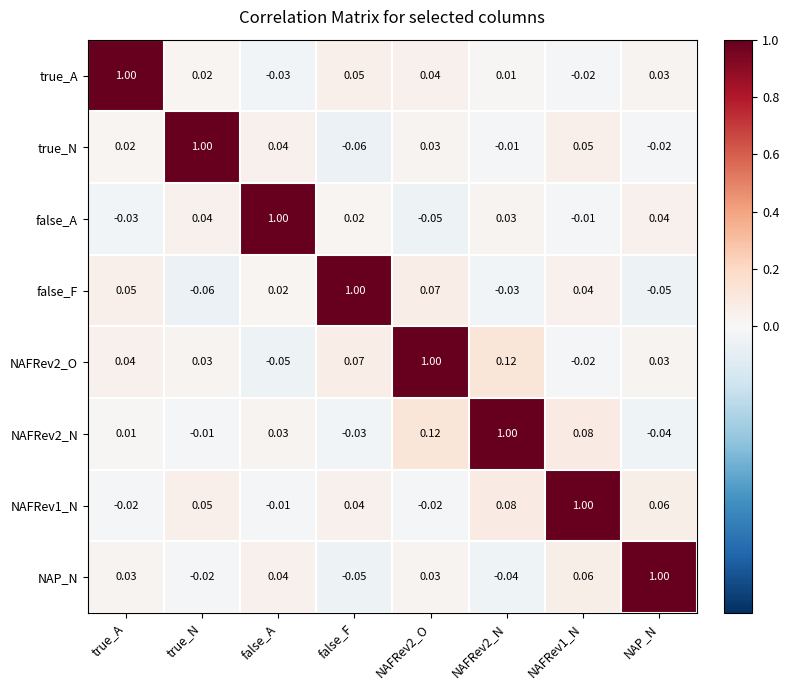

Where does the NAFRev2_O series first go above 0?

true_A